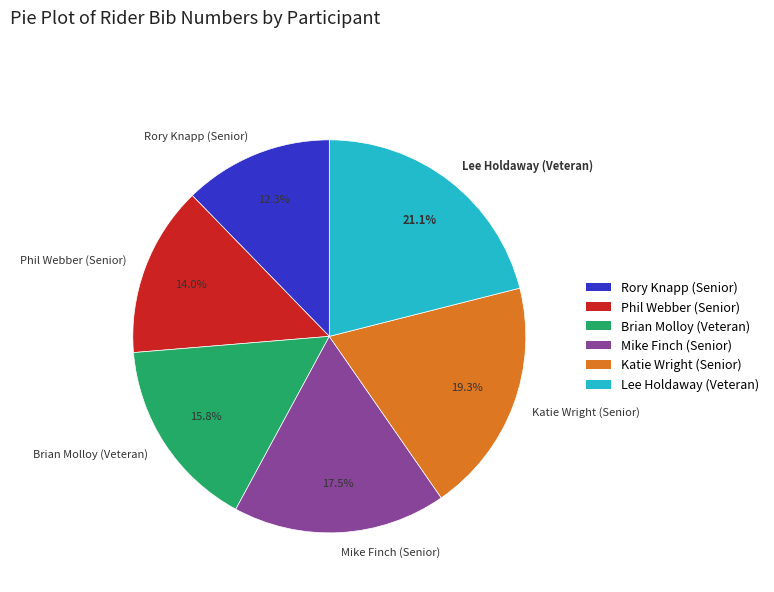

Does Lee Holdaway (Veteran) represent more than half of the total?

No